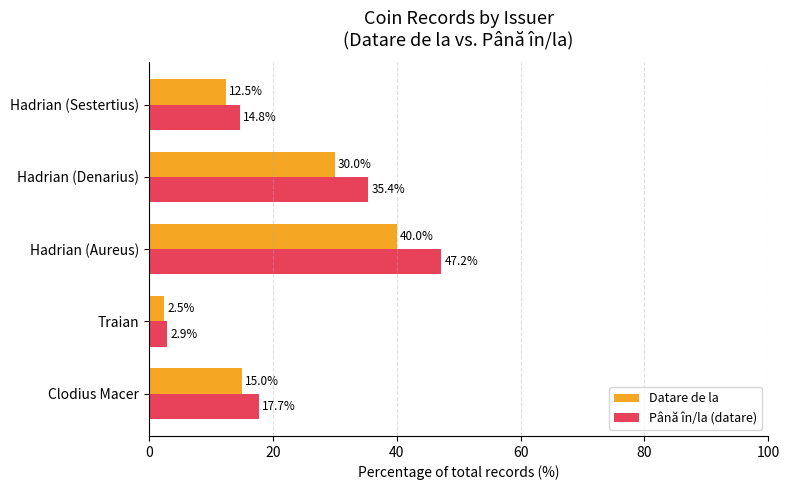

Which category has the lowest value across all series?

Traian